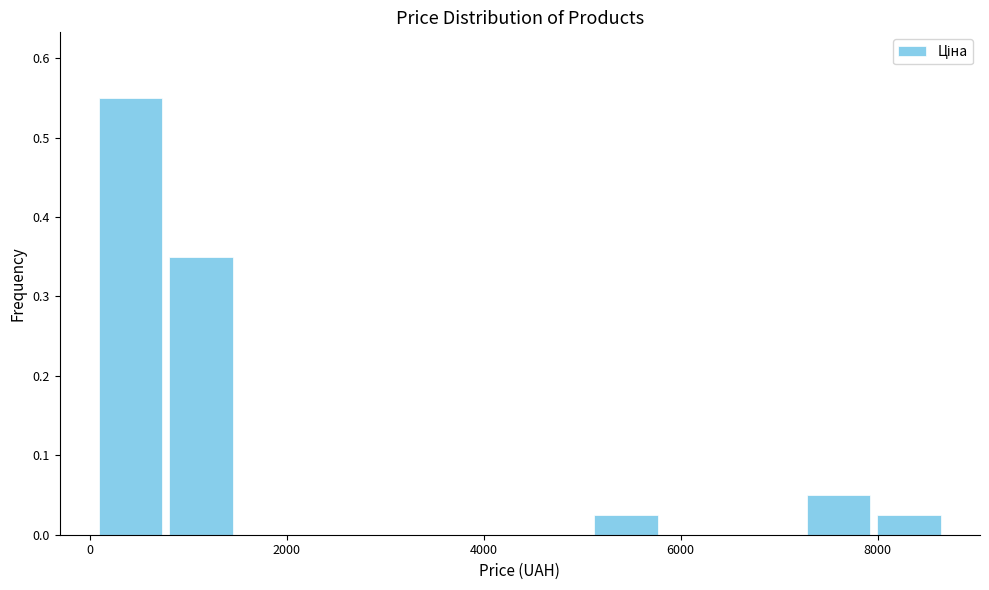

Around what value on the x-axis is the tallest bar? Give the approximate position of its centre, as read against the axis.

400